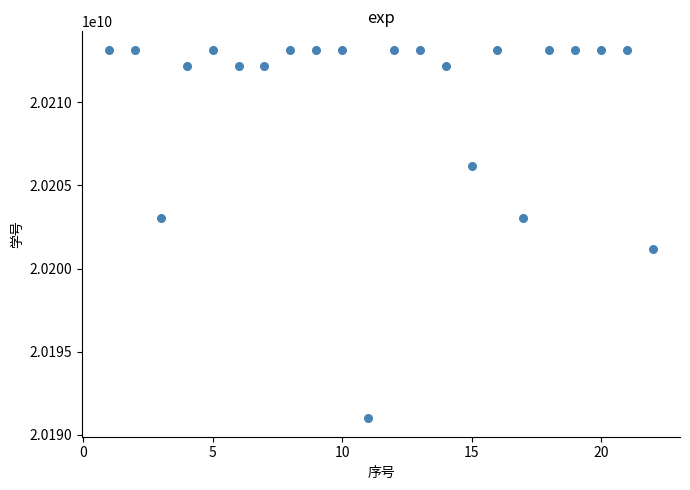

What is the range of Y values (max minus min)?

22152076